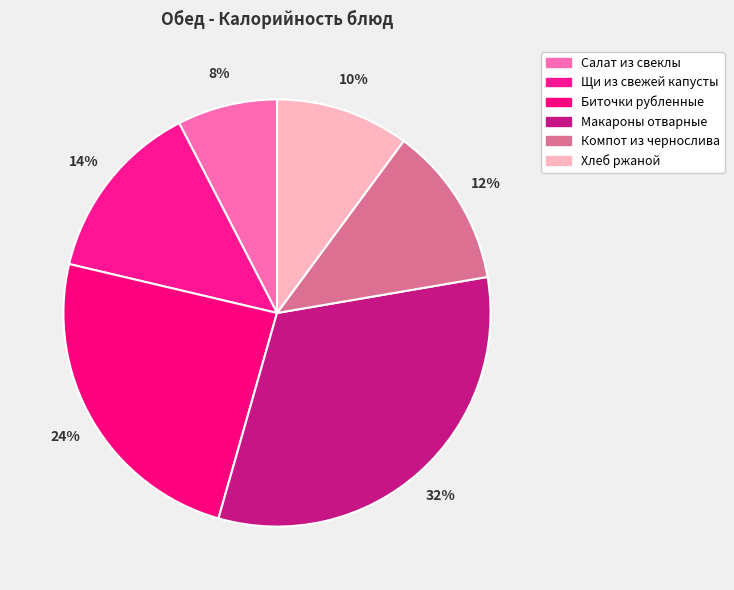

To the nearest percent, what is the combined percentage of Щи из свежей капусты and Хлеб ржаной?

24%